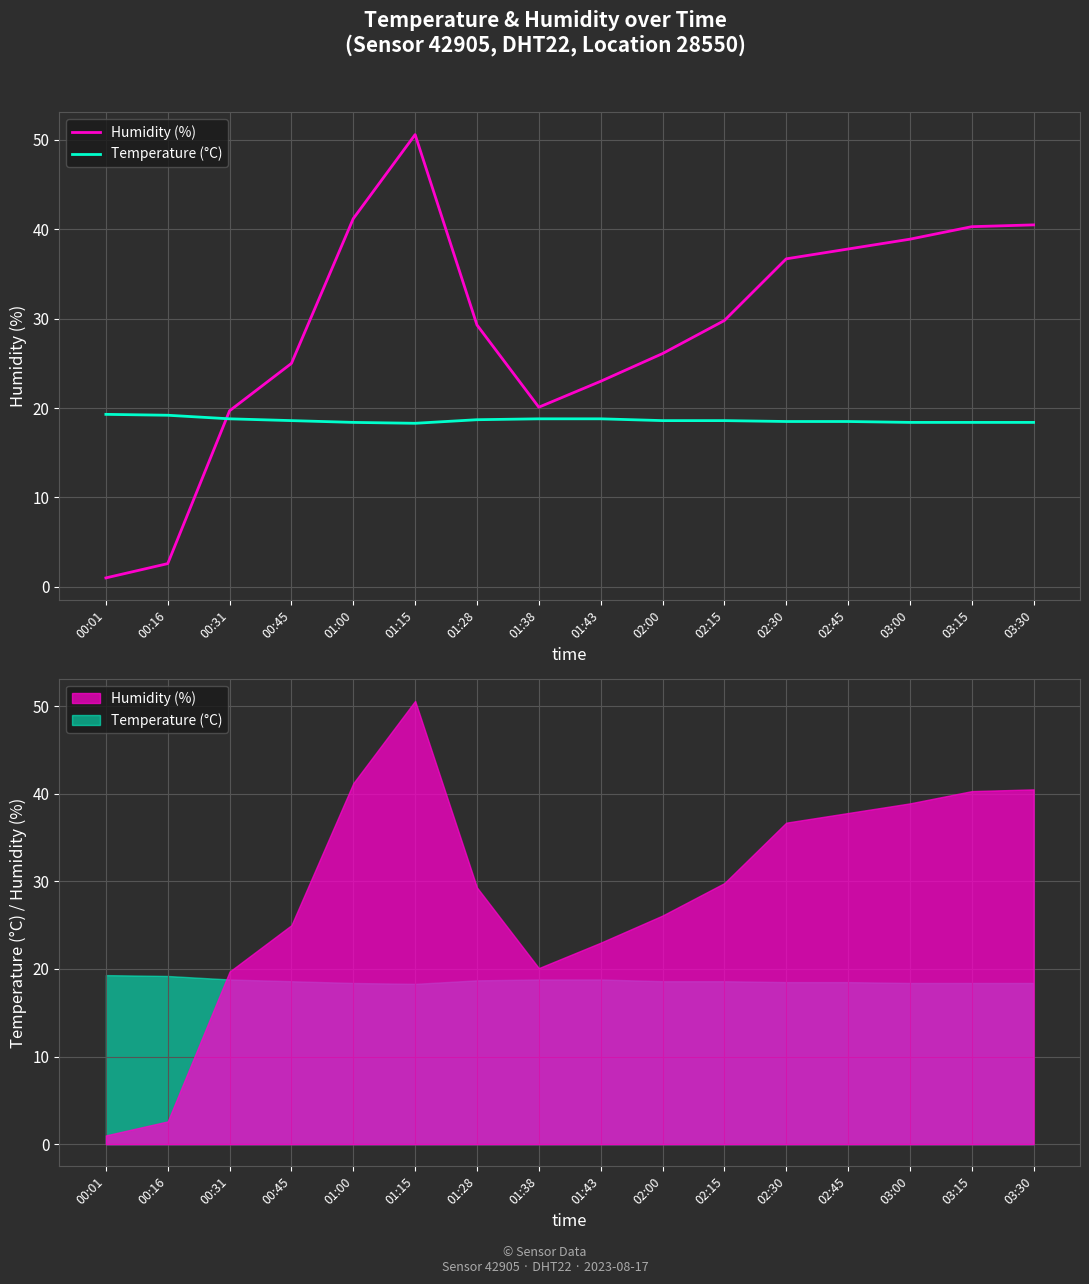

True or false: Humidity (%) has a value of 1.0 at 00:01.

True